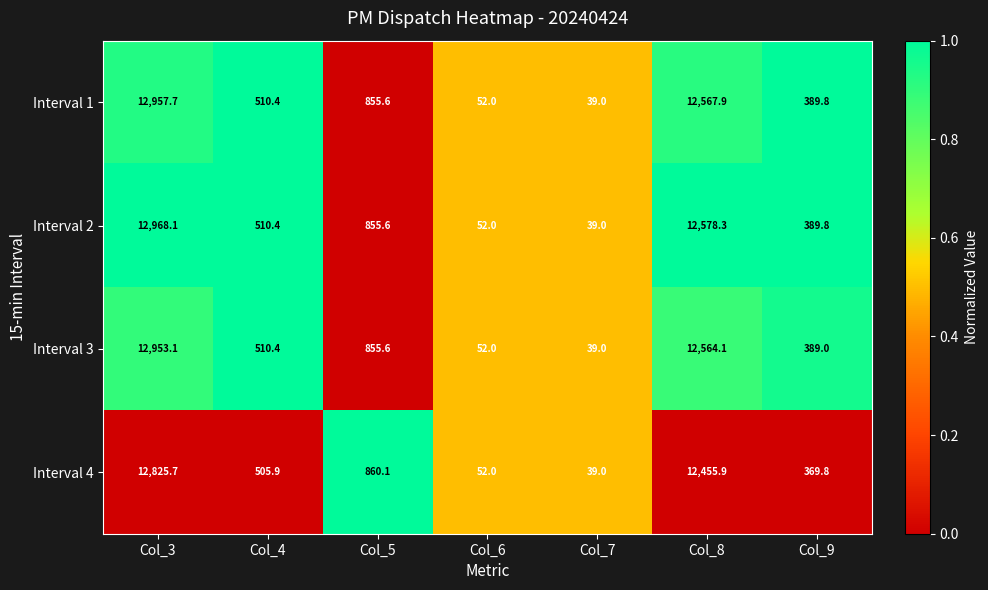

What value does the Interval 1 series have at Col_6?

52.0